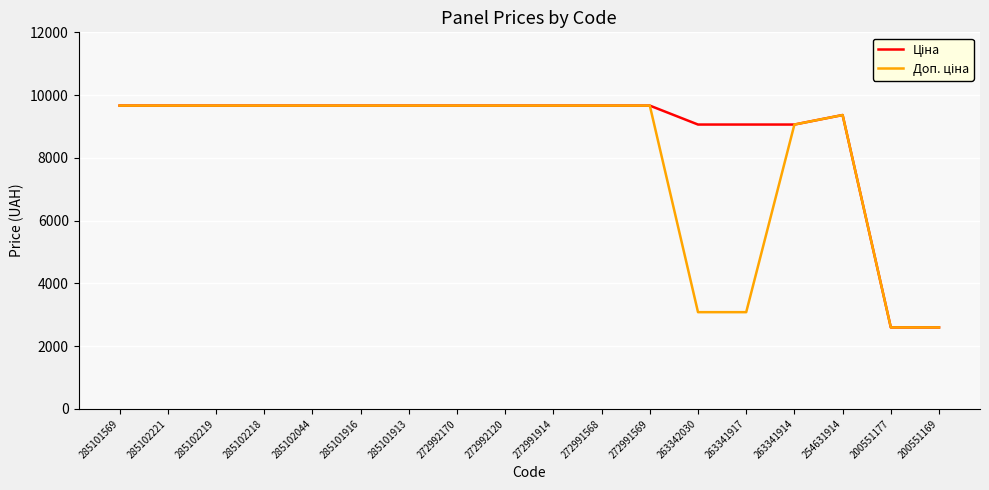

What is the greatest value displayed?

9664.7